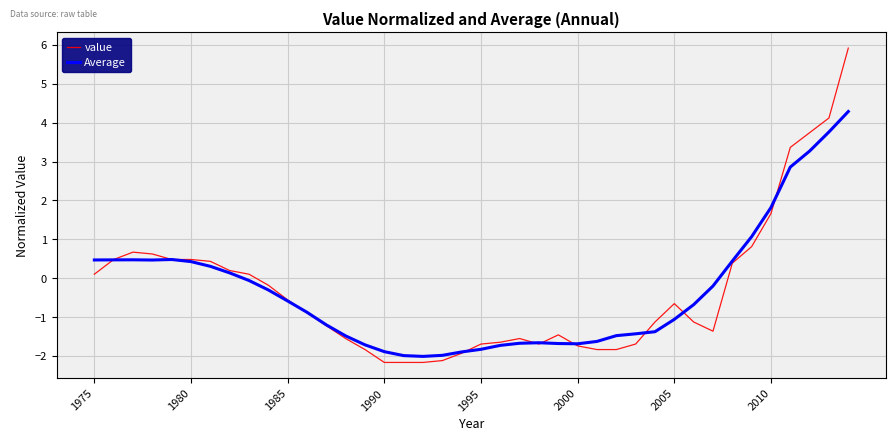

Which series has the largest range (max minus min)?

value